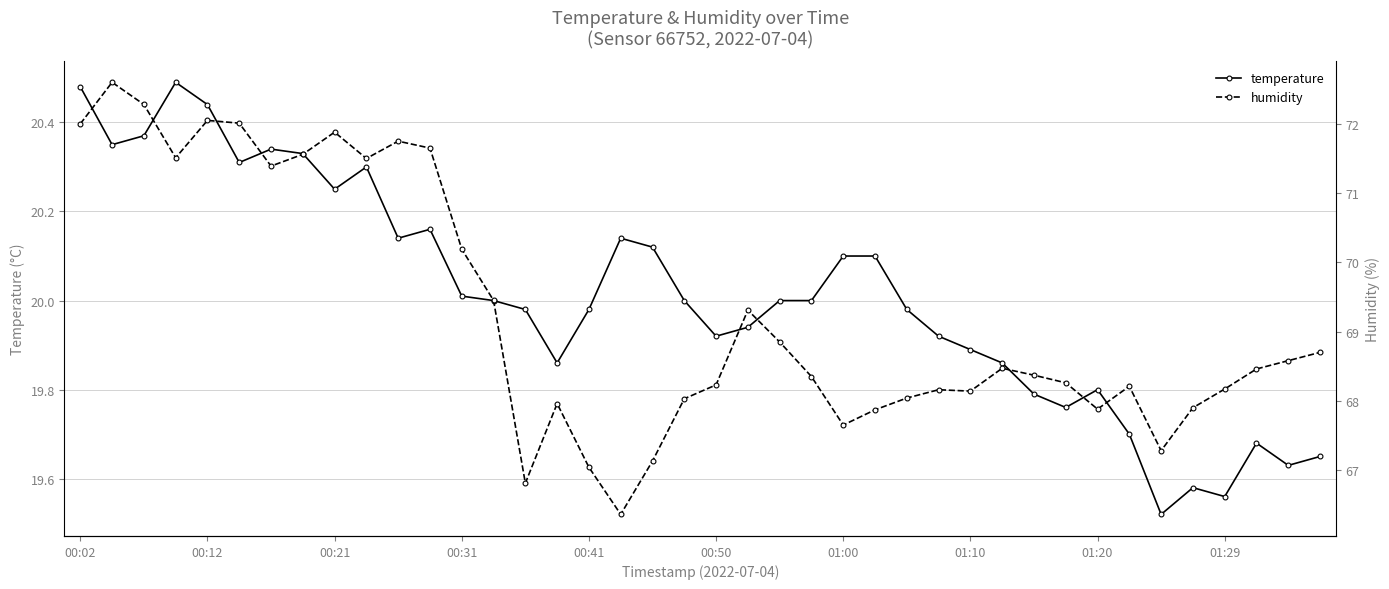

True or false: humidity and temperature intersect in this chart.

False